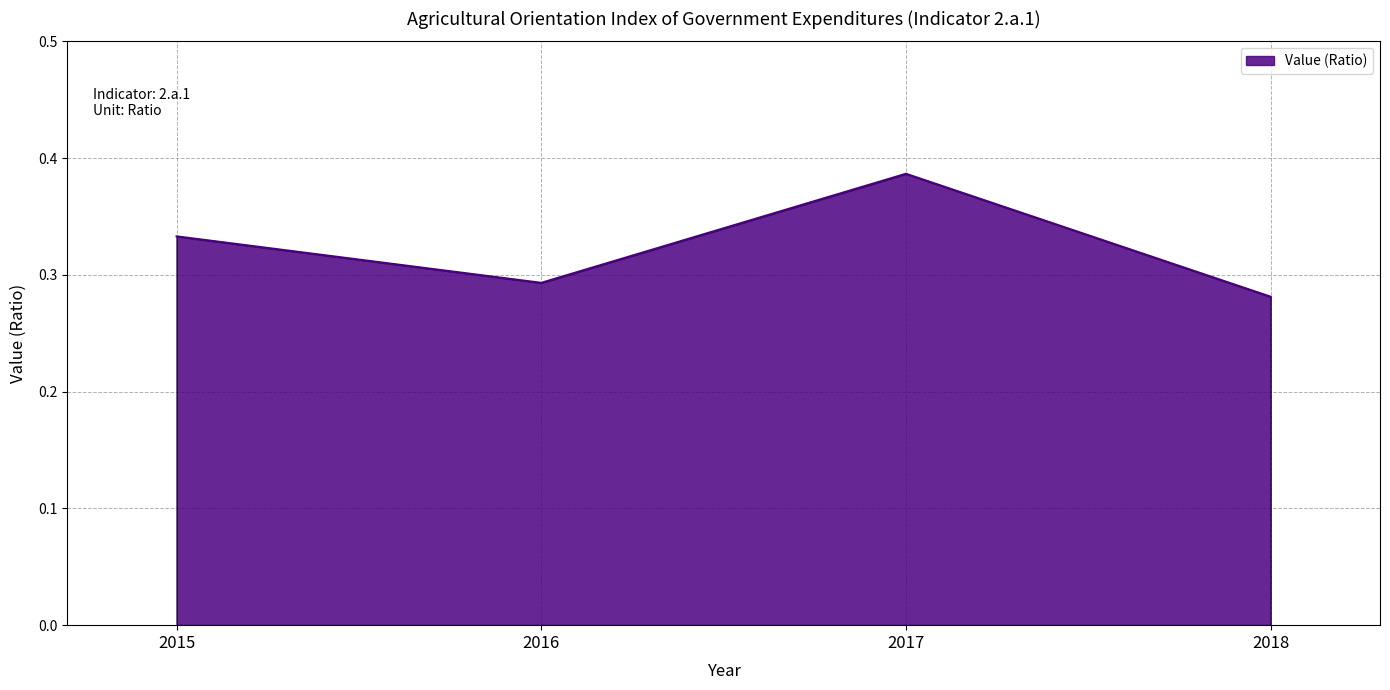

How many interior local peaks (higher than both neighbors) does the data have?

1